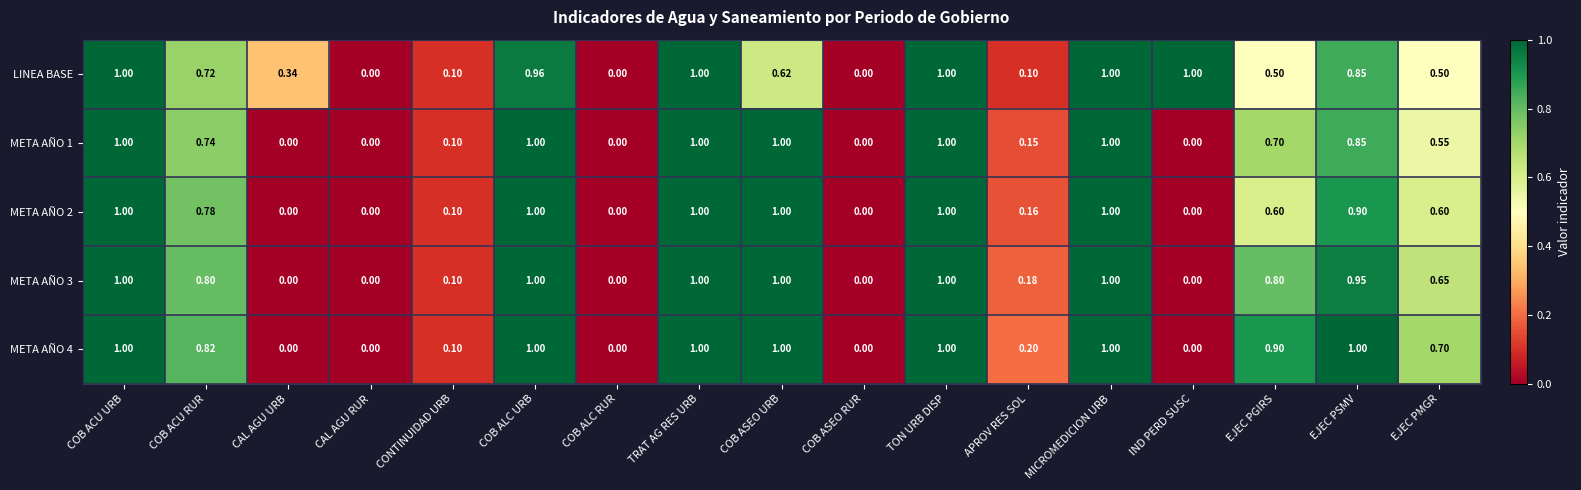

How many values in the META AÑO 3 series exceed 0?

12